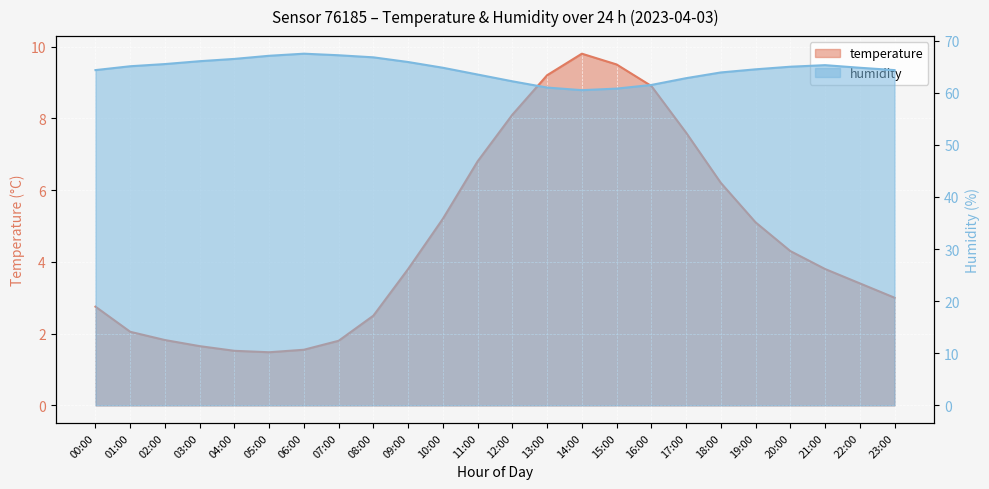

Where is temperature nearest to the value 5?

19:00